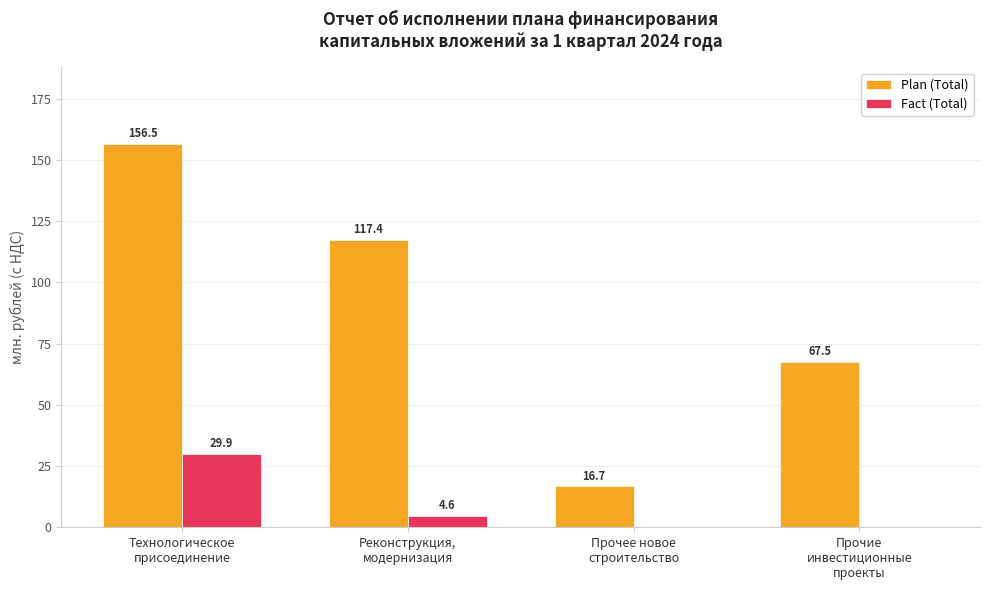

What is the maximum value shown in the chart?

156.5